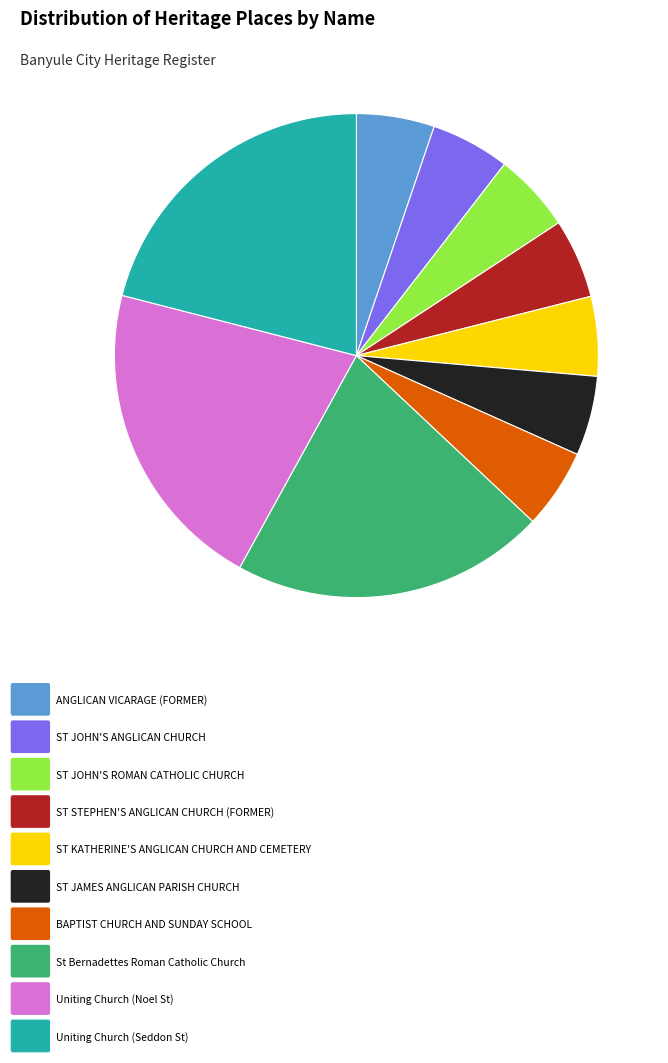

Does any single category account for the majority?

No